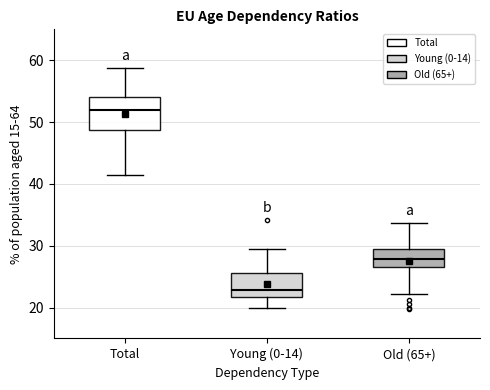

Reading left to right, read every box against the y-axis: the position of its median line, the range the box covers, and the ends of its whiskers. The values are not printed on the chart, so give them approximately, as read against the axis.

Total: median 52, box 49 to 54, whiskers 41 to 59
Young (0-14): median 23, box 22 to 26, whiskers 20 to 30
Old (65+): median 28, box 27 to 30, whiskers 22 to 34